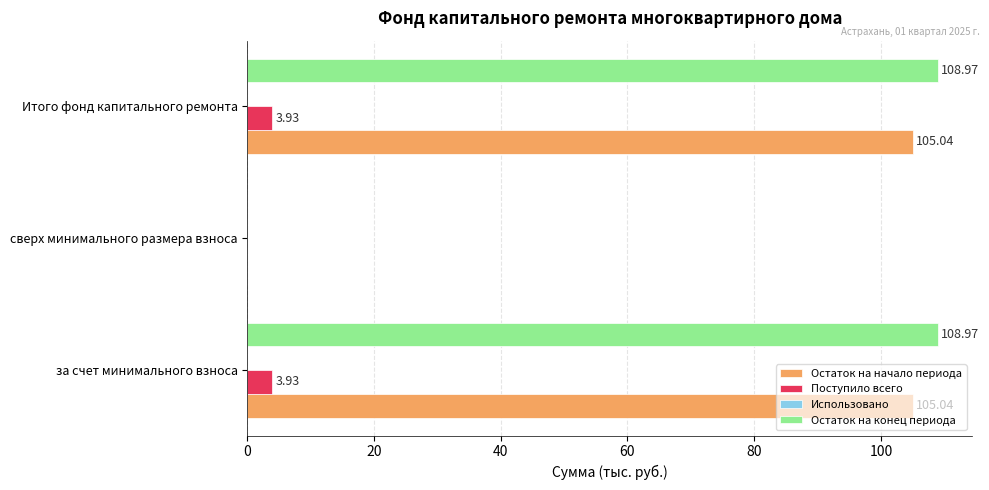

How many data points does each series have?

3